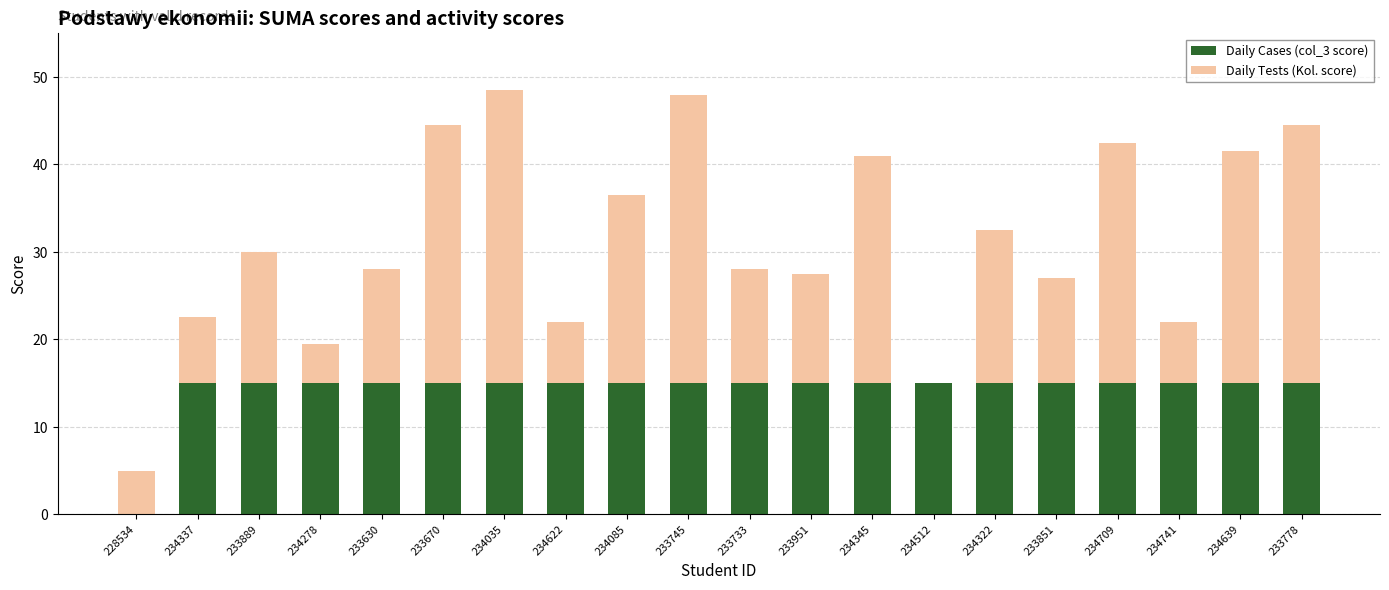

What is the sum of the Daily Cases (col_3 score) values at 234709 and 234345?

30.0